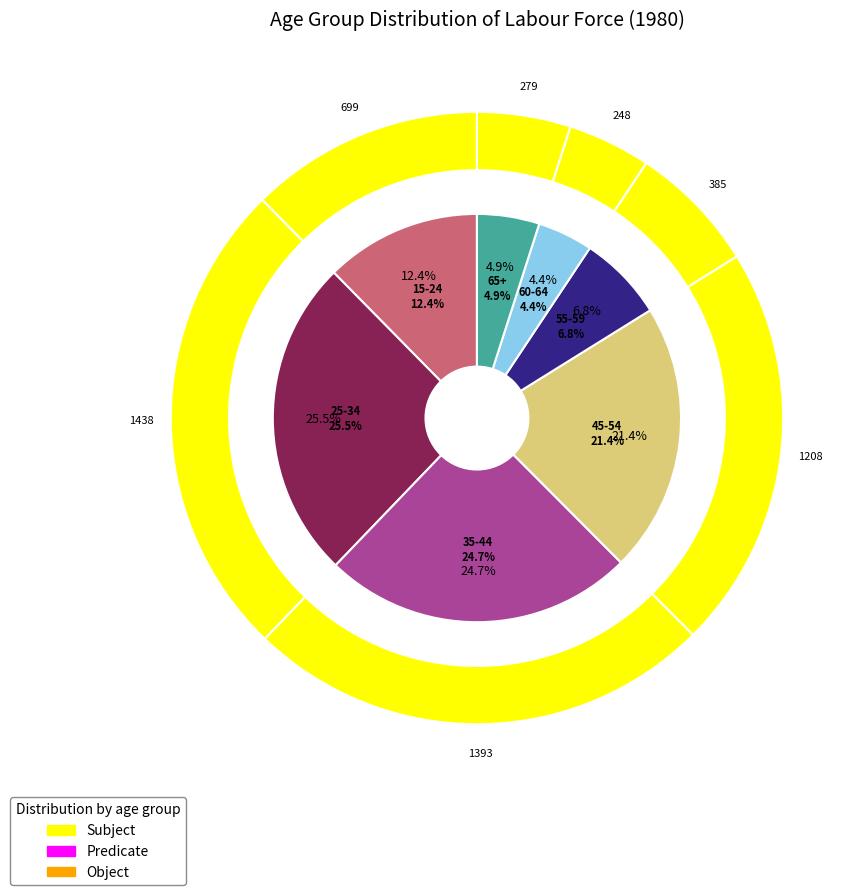

Does any single category account for the majority?

No